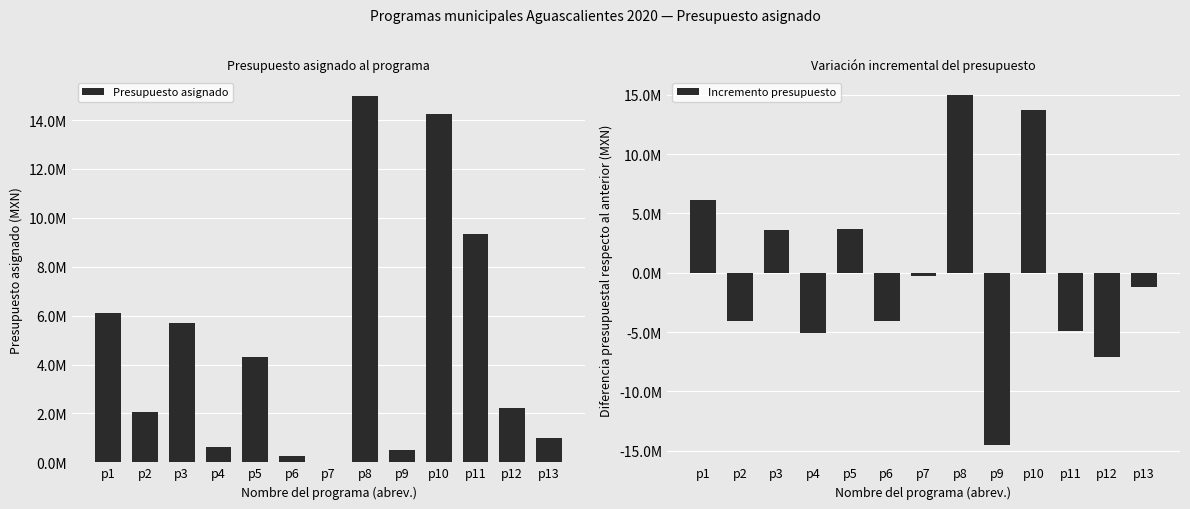

Reading left to right, what are all the values shown in this chart?

Presupuesto asignado: 6125860.0	2066703.0	5704000.0	637123.1	4303600.2	265135.7	0.0	15001826.4	499909.8	14248039.2	9354476.3	2223204.0	1000000.0
Incremento presupuesto: 6125860.0	-4059157.0	3637297.0	-5066876.9	3666477.1	-4038464.4	-265135.7	15001826.4	-14501916.5	13748129.3	-4893562.9	-7131272.3	-1223204.0